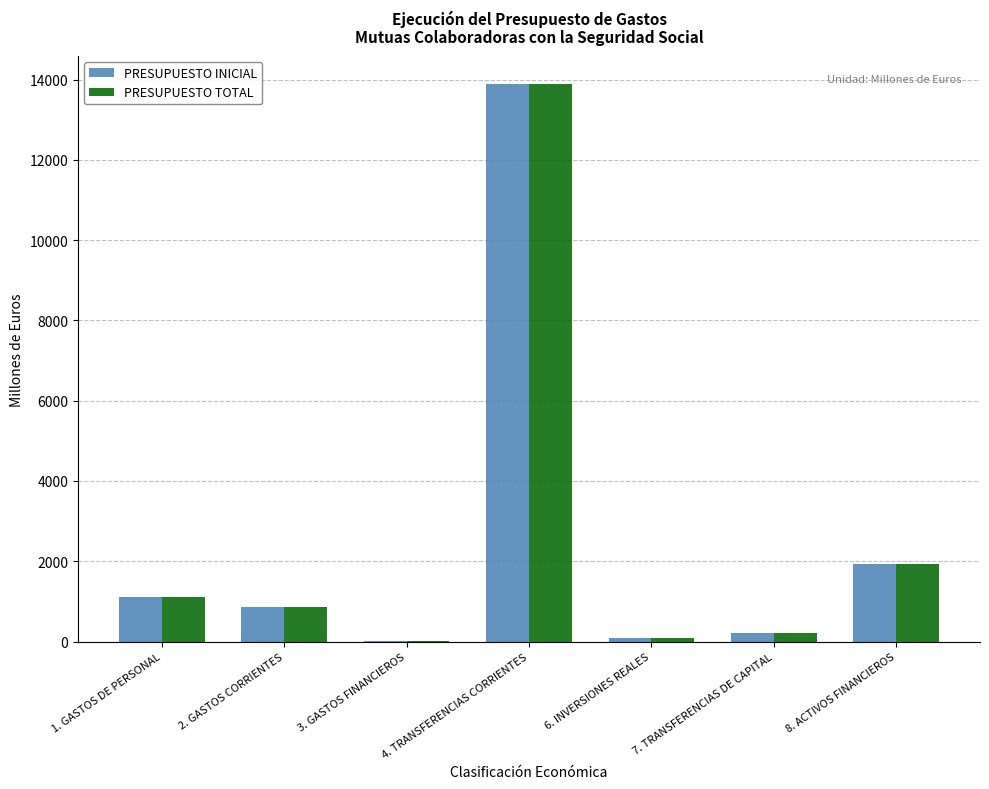

The value of PRESUPUESTO INICIAL at 8. ACTIVOS FINANCIEROS is 2837.7. True or false?

False